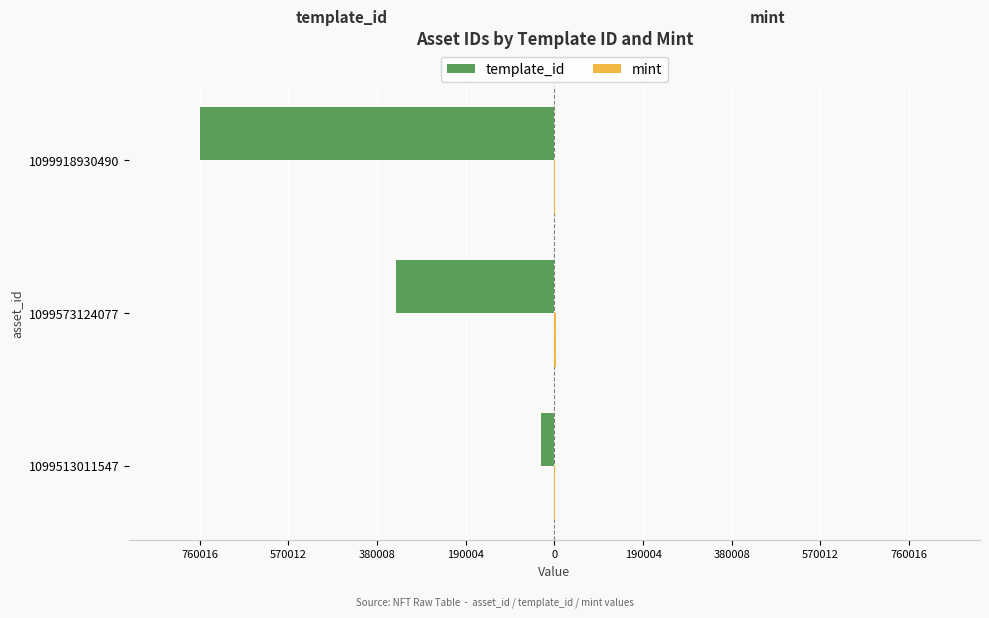

What is the value of the mint bar at the 1st from the left?

651